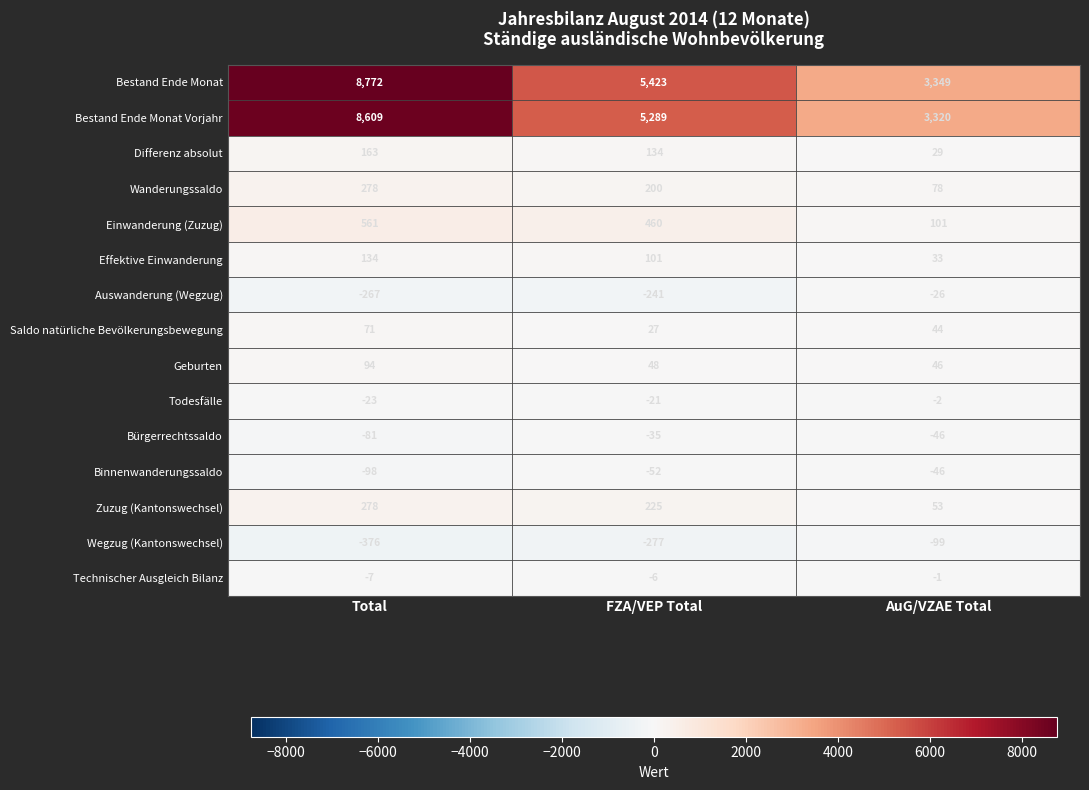

At which category is the sum across all series the highest?

Total